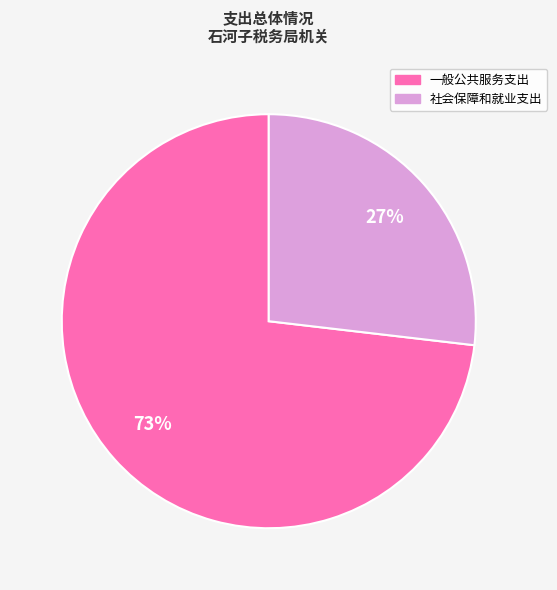

Does any single category account for the majority?

Yes